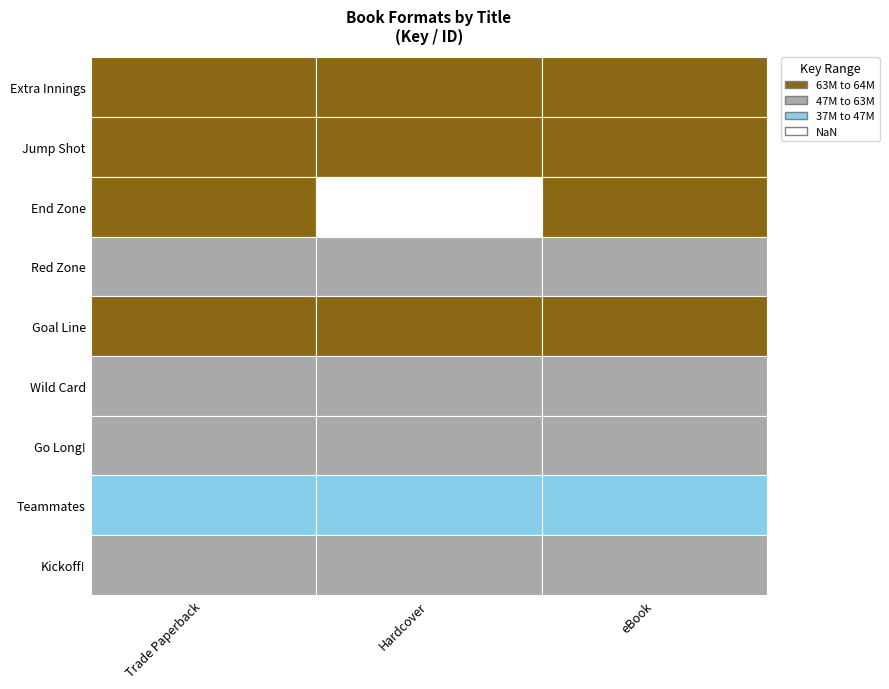

True or false: Trade Paperback has a value of 27452223 at Goal Line.

False